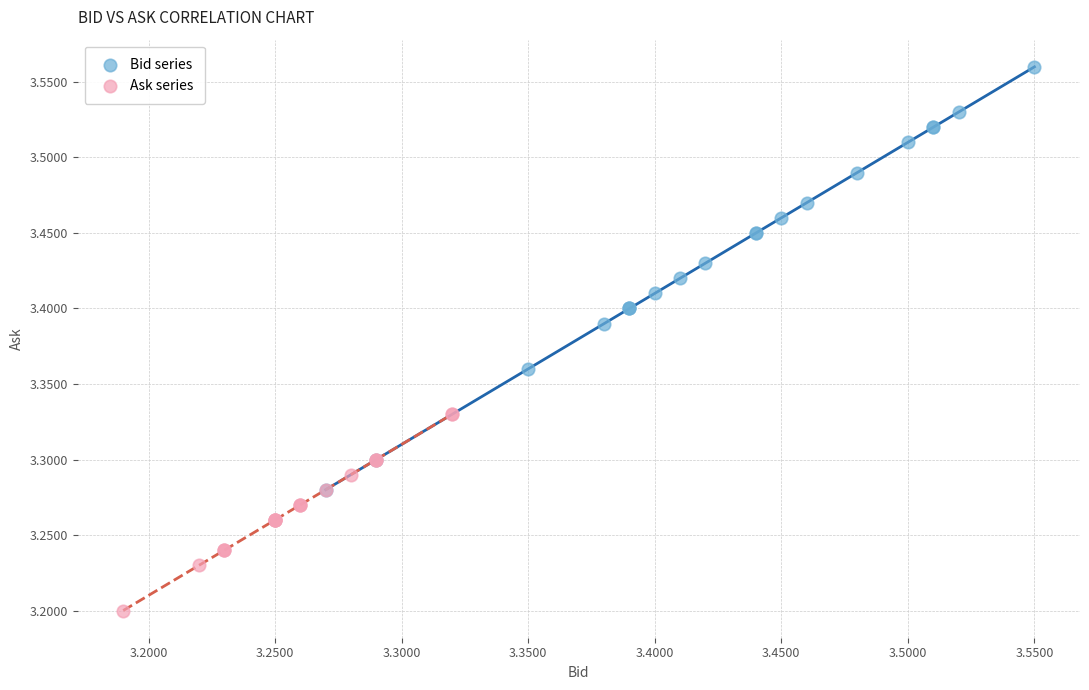

Which series reaches the minimum Y coordinate?

Ask series